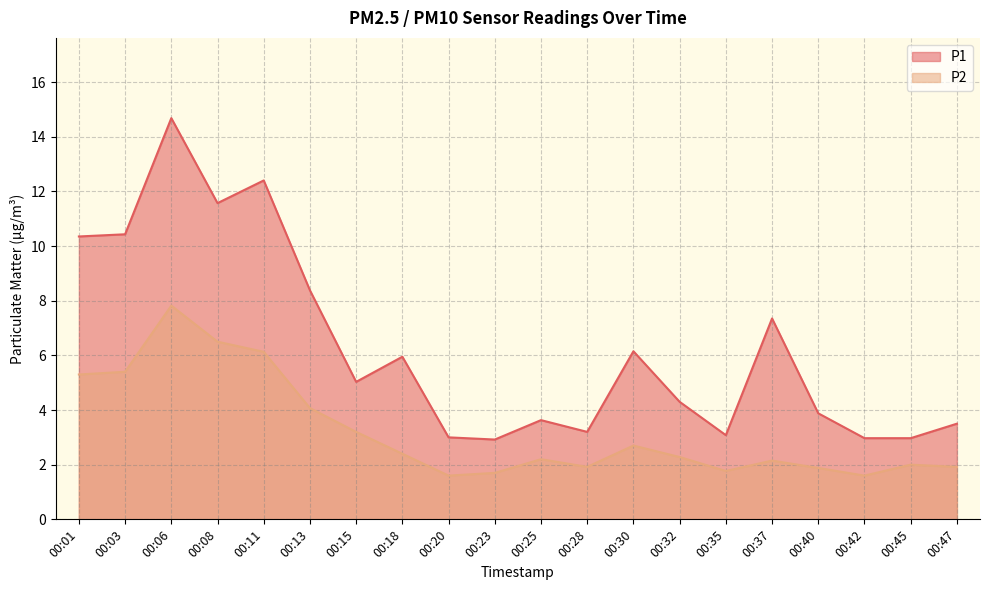

Which has a higher value, 00:23 or 00:30?

00:30